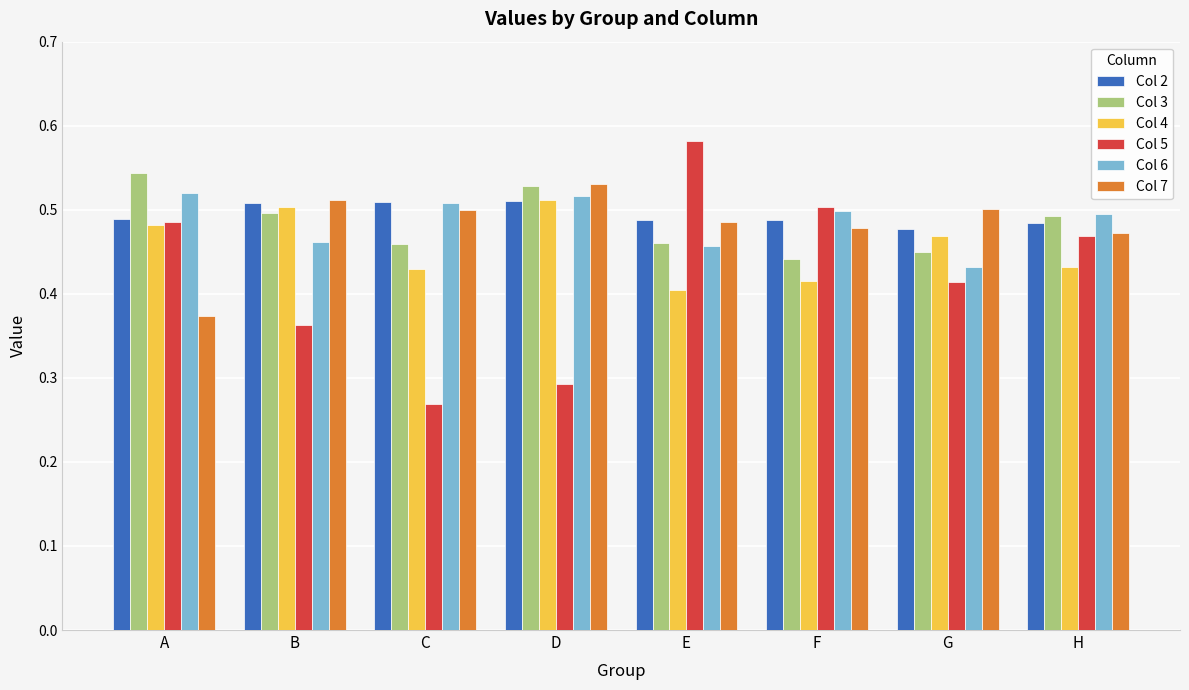

Which category has the highest value across all series?

E